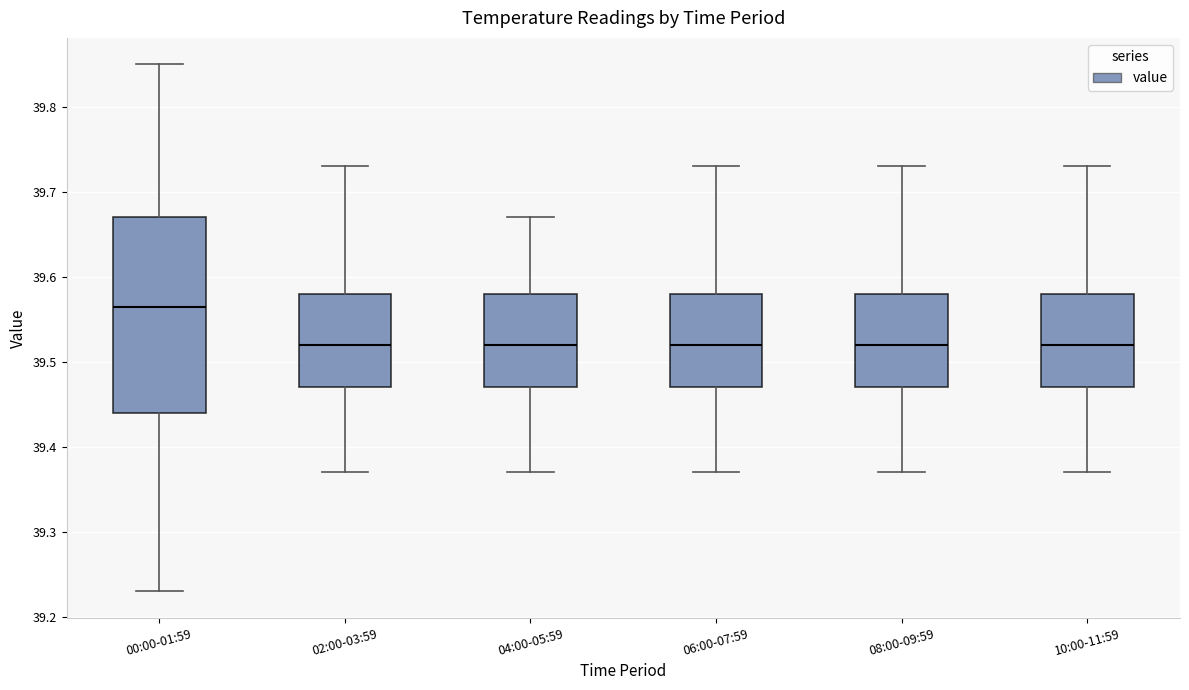

Reading left to right, transcribe this box plot: for each box, give where its median line is, the range the box spans, and where its two whiskers end, as read against the y-axis. The values are not printed on the chart, so give them approximately, as read against the axis.

00:00-01:59: median 39.57, box 39.44 to 39.67, whiskers 39.23 to 39.85
02:00-03:59: median 39.52, box 39.47 to 39.58, whiskers 39.37 to 39.73
04:00-05:59: median 39.52, box 39.47 to 39.58, whiskers 39.37 to 39.67
06:00-07:59: median 39.52, box 39.47 to 39.58, whiskers 39.37 to 39.73
08:00-09:59: median 39.52, box 39.47 to 39.58, whiskers 39.37 to 39.73
10:00-11:59: median 39.52, box 39.47 to 39.58, whiskers 39.37 to 39.73